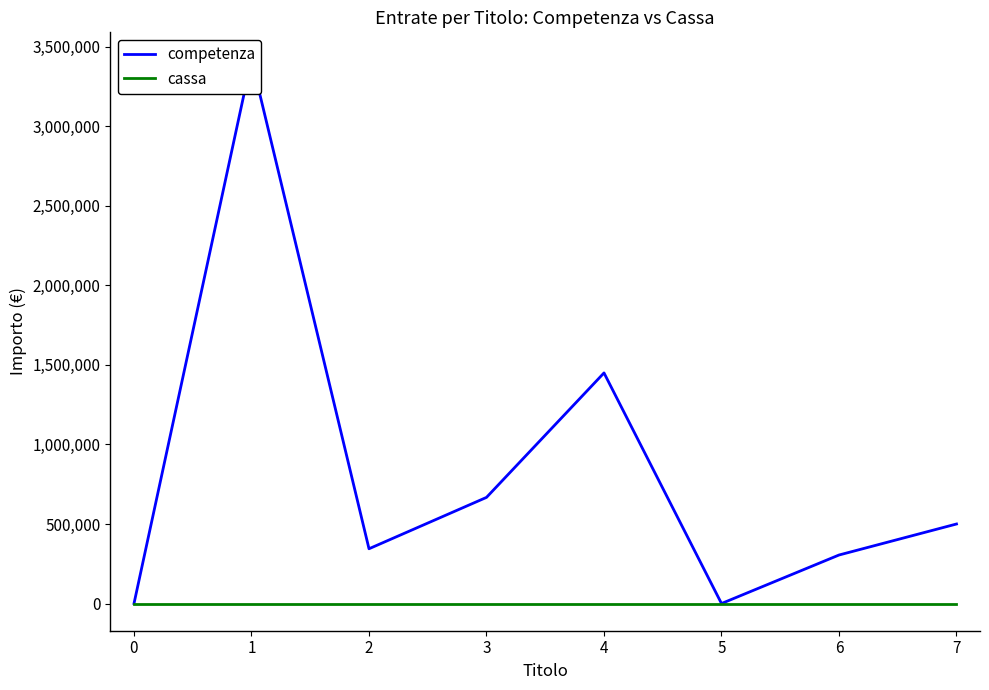

True or false: cassa and competenza intersect in this chart.

False